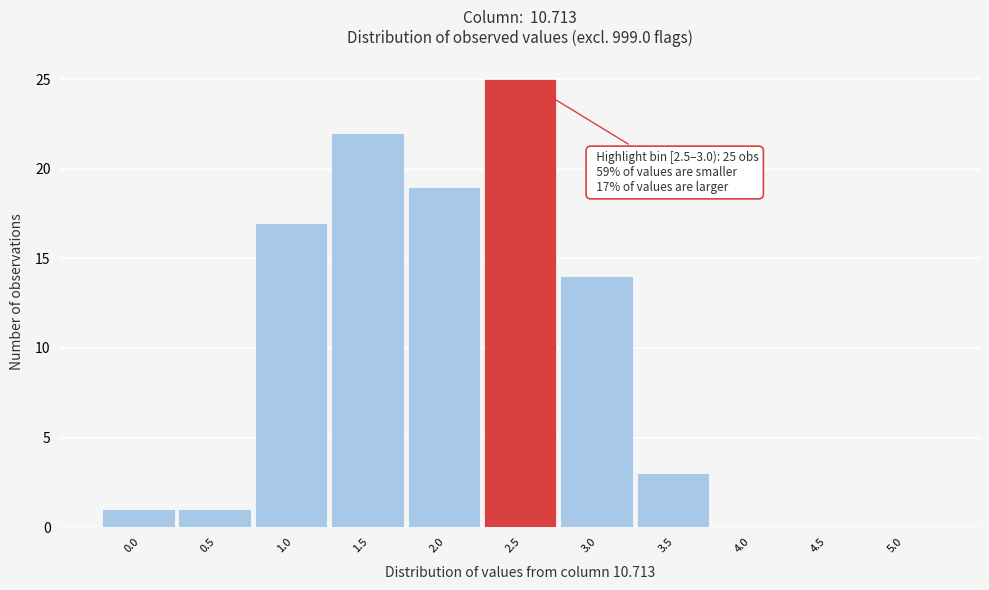

Reading right to left, list all the values displayed in this chart.

5.0=0	4.5=0	4.0=0	3.5=3	3.0=14	2.5=25	2.0=19	1.5=22	1.0=17	0.5=1	0.0=1